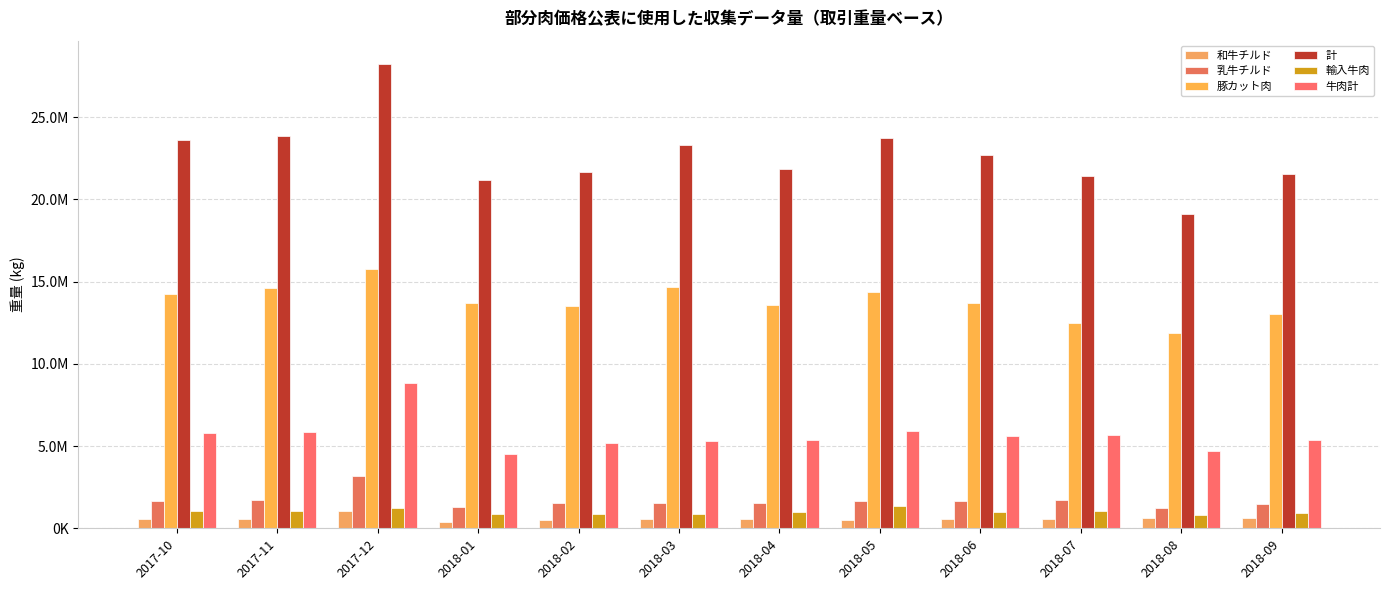

The 乳牛チルド series shows 1279560 at 2018-01. True or false?

True